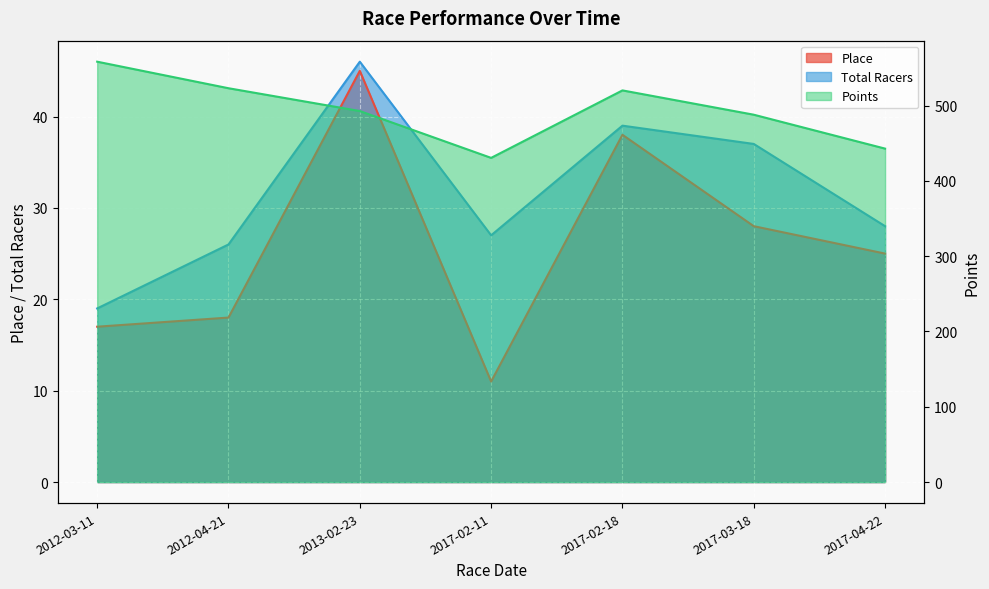

True or false: Points and Total Racers cross at least once.

False